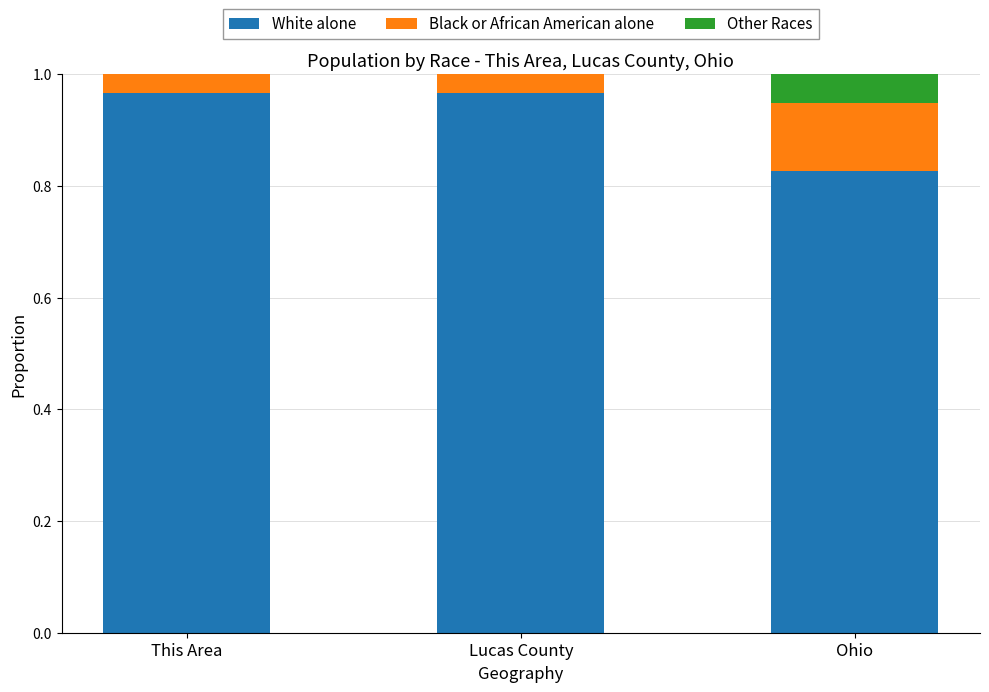

How many distinct data groups are displayed?

3